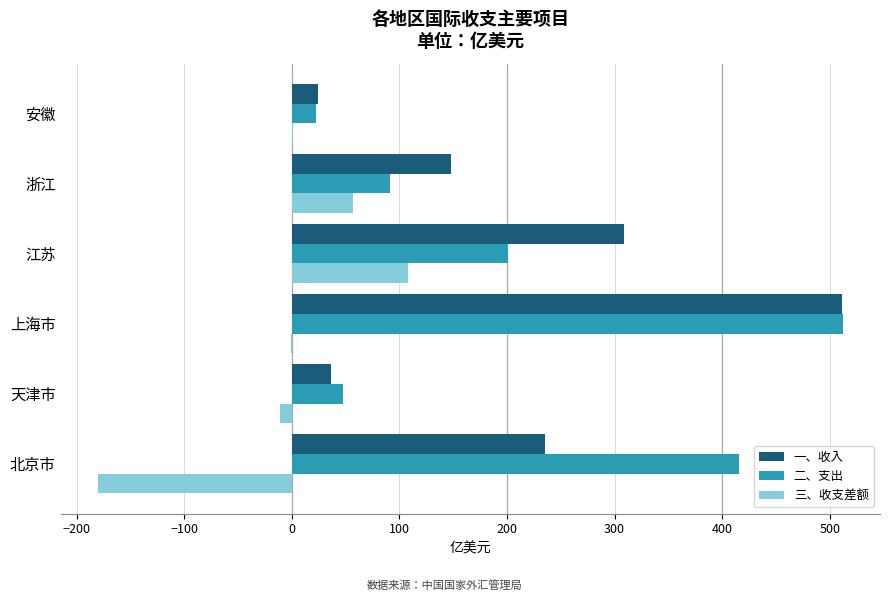

How many categories are shown in the chart?

6